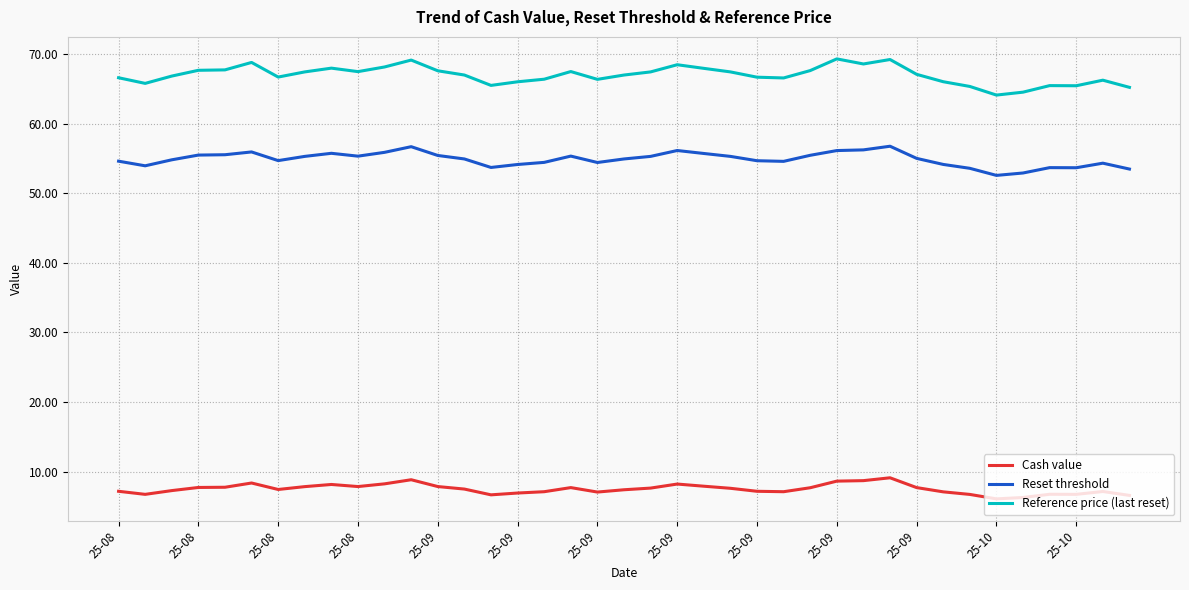

Which series has the largest total across all categories?

Reference price (last reset)